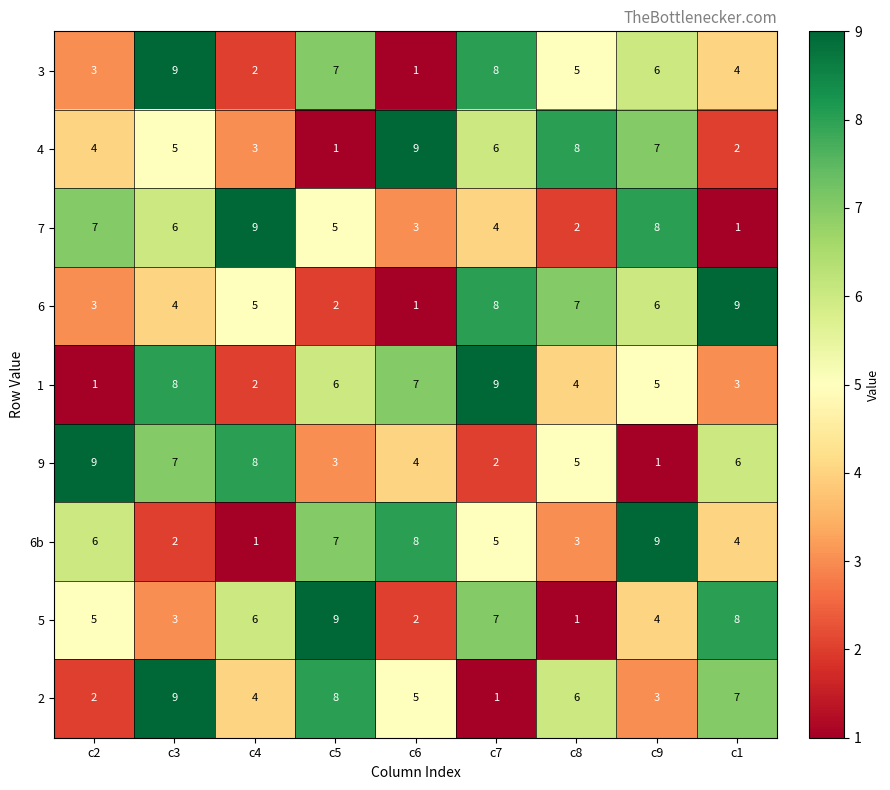

At which label does 2 first exceed 5?

c3